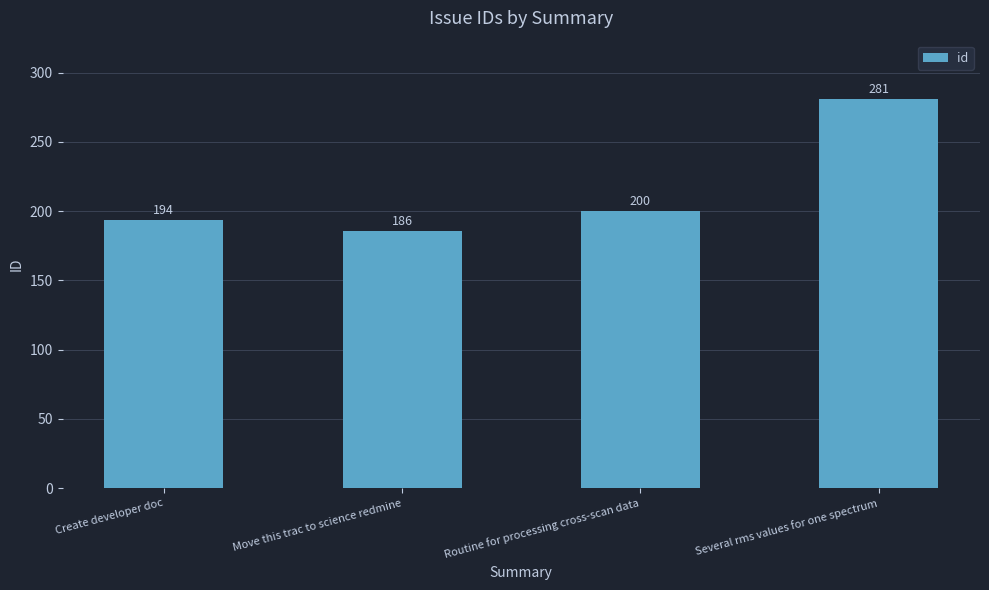

Reading left to right, extract all data points from this chart.

194	186	200	281